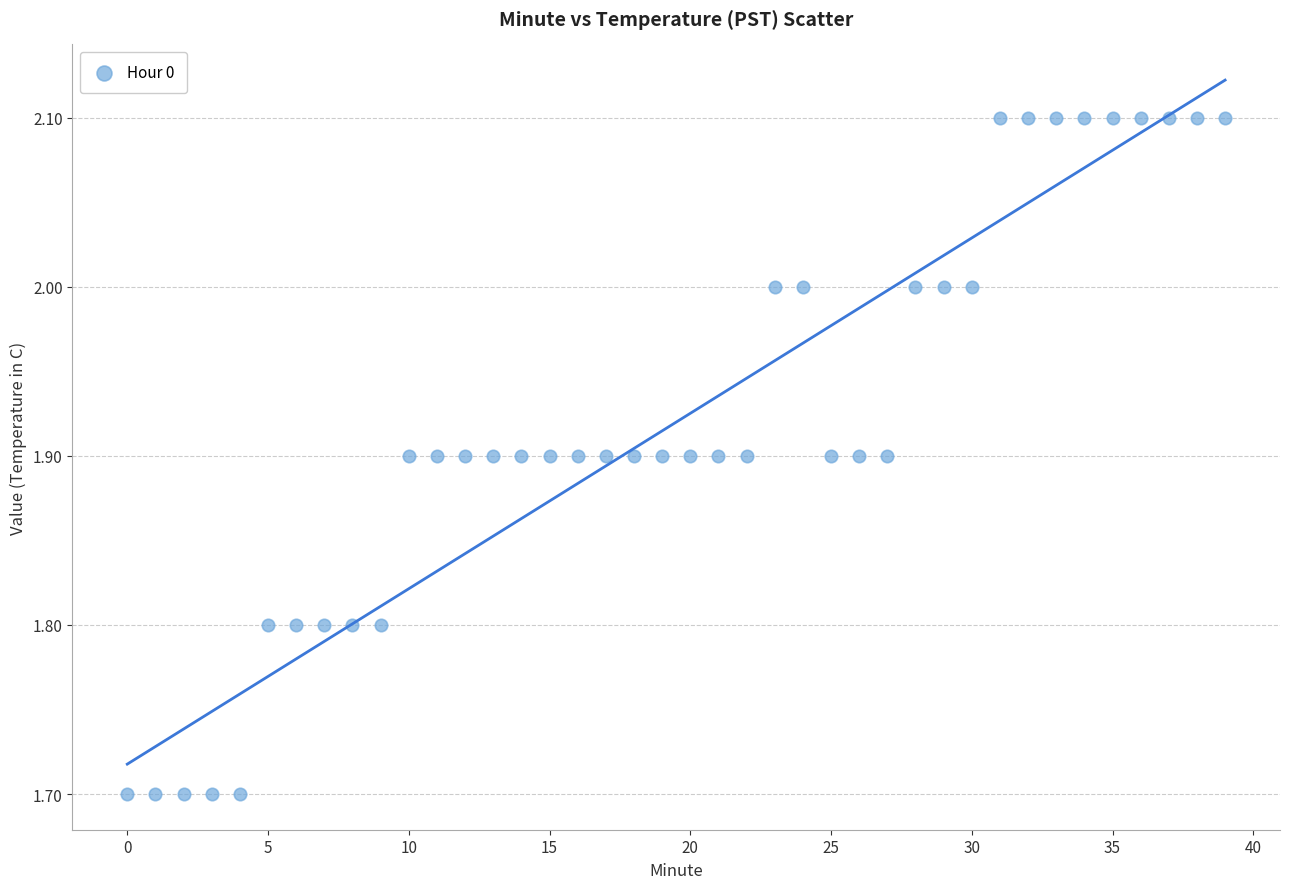

What is the range of Y values (max minus min)?

0.4